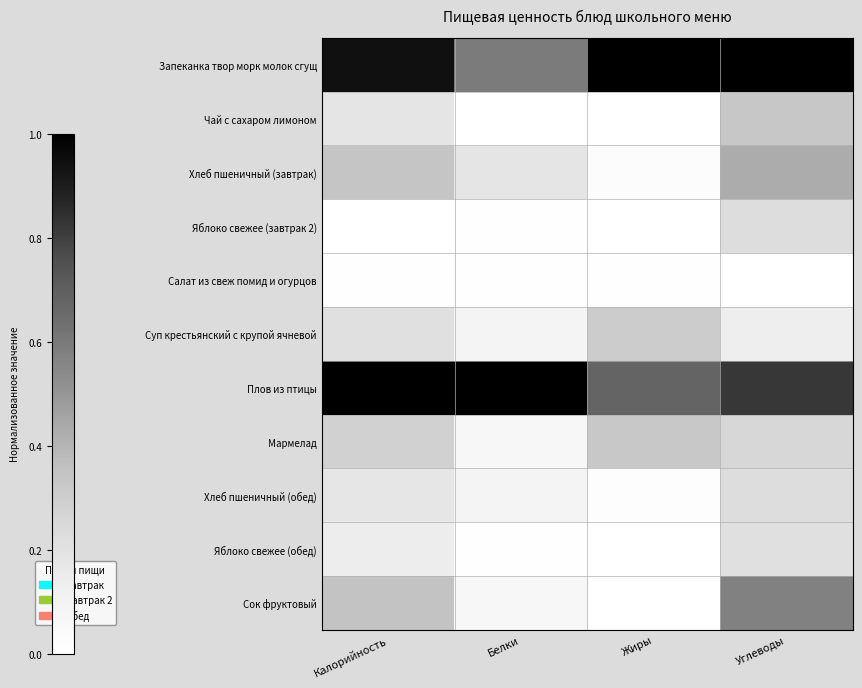

Reading left to right, what are all the values shown in this chart?

Запеканка твор морк молок сгущ: Калорийность=0.9	Белки=0.6	Жиры=1.0	Углеводы=1.0
Чай с сахаром лимоном: Калорийность=0.2	Белки=0.0	Жиры=0.0	Углеводы=0.3
Хлеб пшеничный (завтрак): Калорийность=0.3	Белки=0.2	Жиры=0.0	Углеводы=0.4
Яблоко свежее (завтрак 2): Калорийность=0.0	Белки=0.0	Жиры=0.0	Углеводы=0.2
Салат из свеж помид и огурцов: Калорийность=0.0	Белки=0.0	Жиры=0.0	Углеводы=0.0
Суп крестьянский с крупой ячневой: Калорийность=0.2	Белки=0.1	Жиры=0.3	Углеводы=0.1
Плов из птицы: Калорийность=1.0	Белки=1.0	Жиры=0.7	Углеводы=0.8
Мармелад: Калорийность=0.3	Белки=0.1	Жиры=0.3	Углеводы=0.3
Хлеб пшеничный (обед): Калорийность=0.2	Белки=0.1	Жиры=0.0	Углеводы=0.2
Яблоко свежее (обед): Калорийность=0.1	Белки=0.0	Жиры=0.0	Углеводы=0.2
Сок фруктовый: Калорийность=0.3	Белки=0.1	Жиры=0.0	Углеводы=0.6